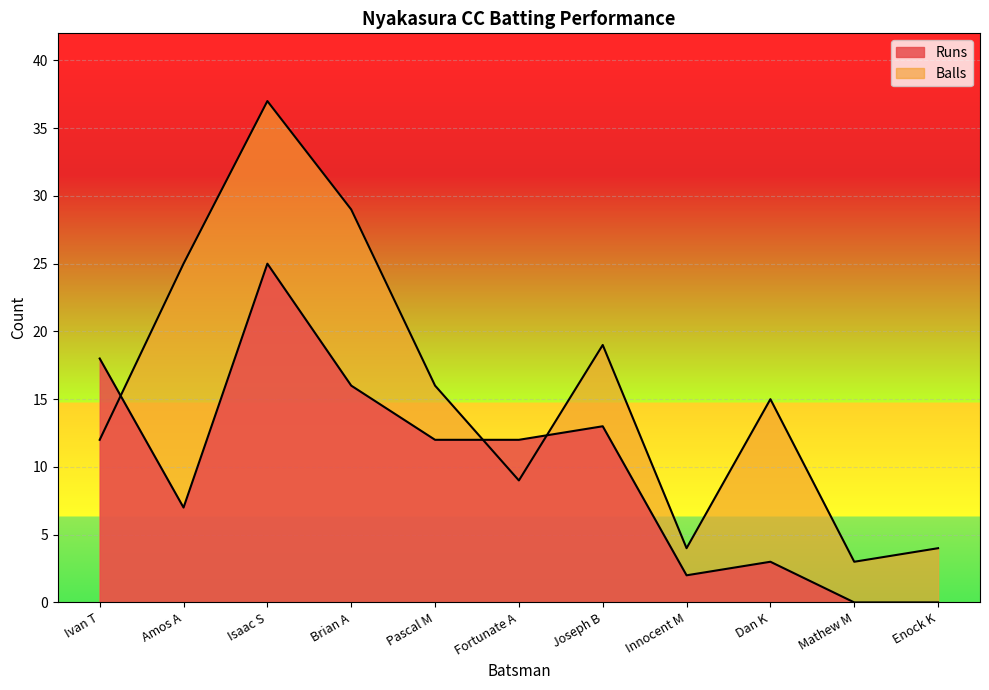

What value does the Balls series have at Brian A, to the nearest 10?

30